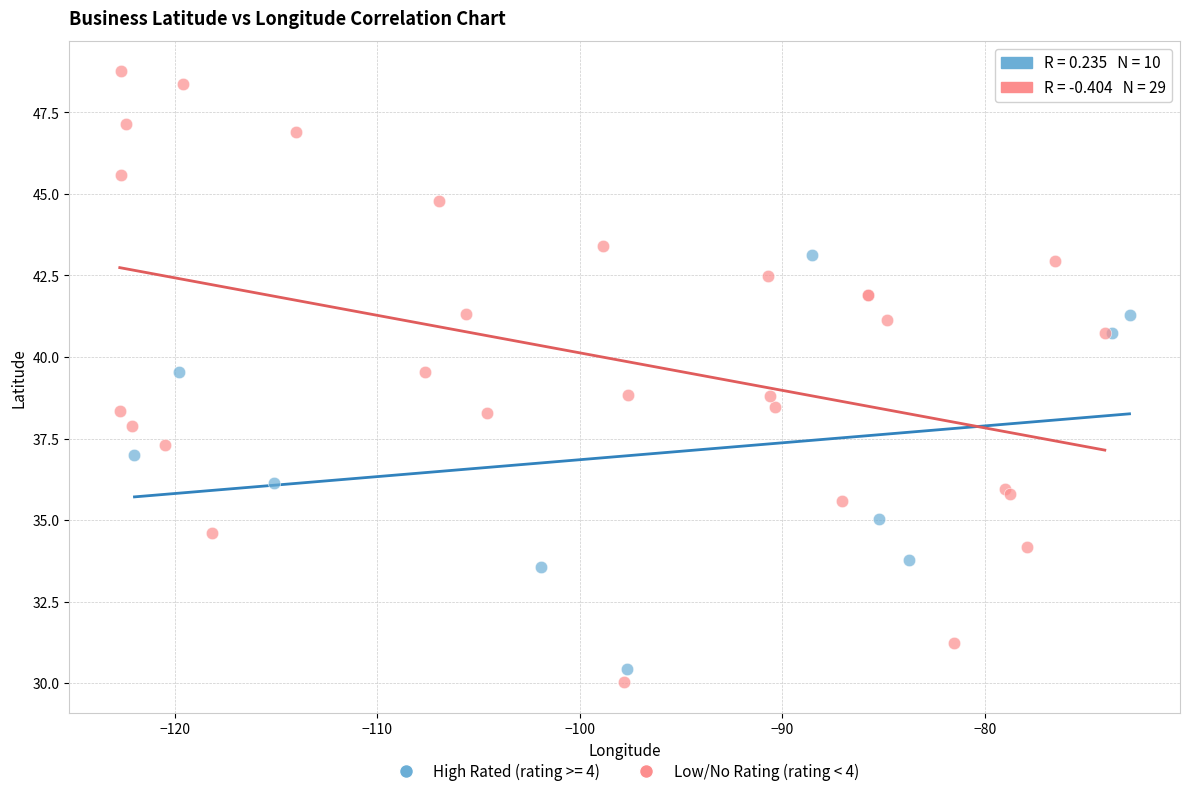

Which series contains the highest Y value?

Low/No Rating (rating < 4)